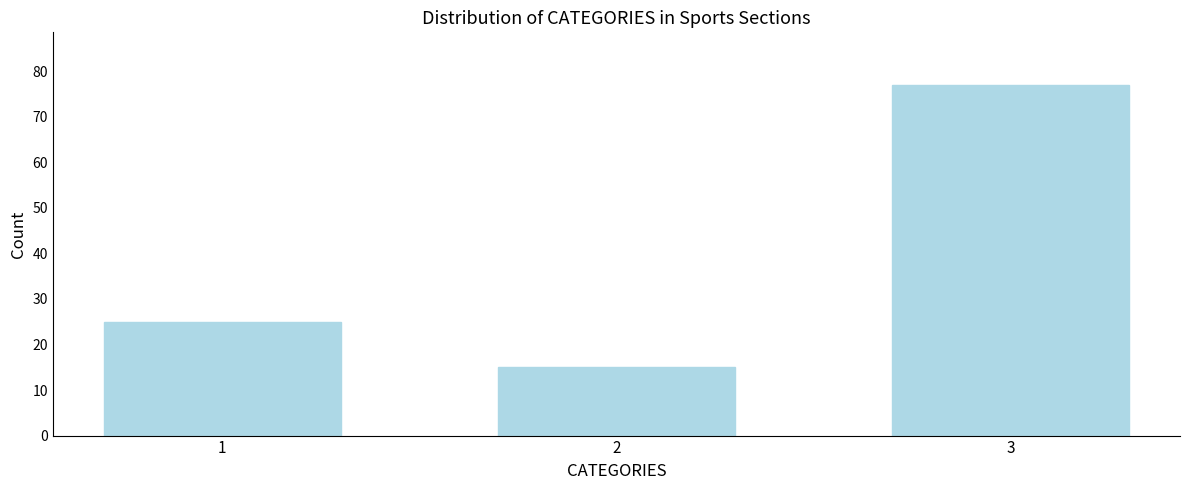

Reading left to right, list all the values displayed in this chart.

1=25	2=15	3=77